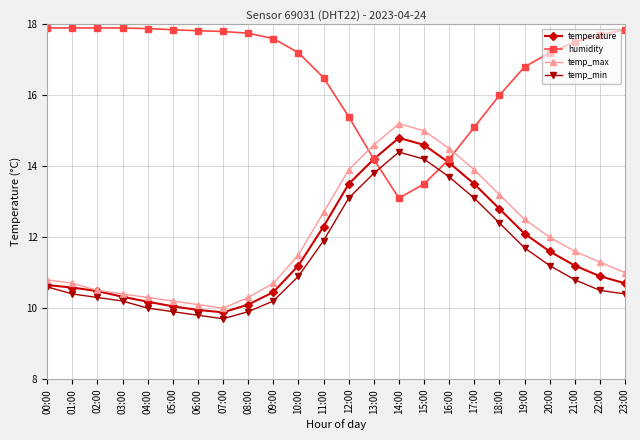

How many interior local valleys does the temp_max series have?

1